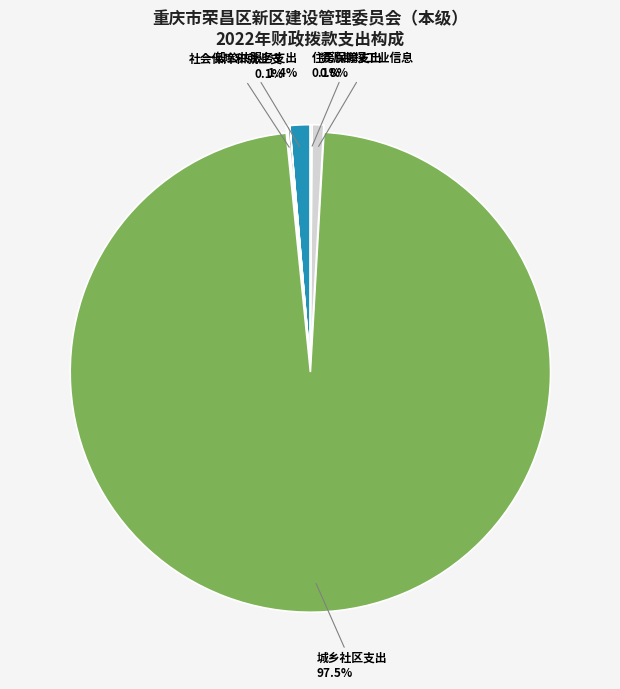

Is there any slice that represents more than half of the pie?

Yes